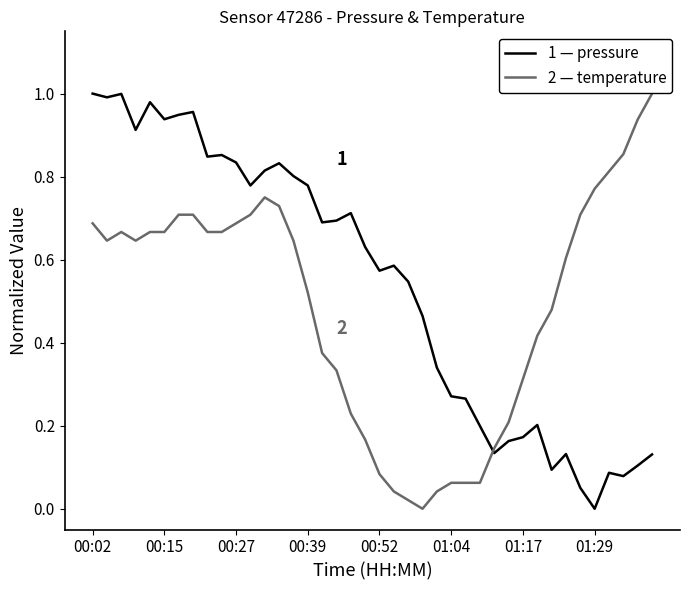

Does the chart display data point markers on the line(s)?

No